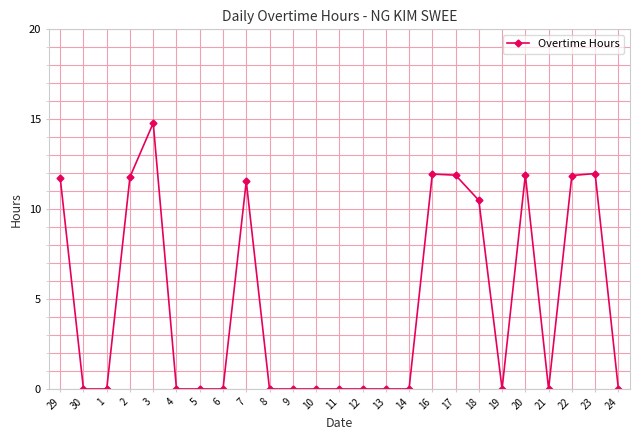

How many categories are shown in the chart?

25